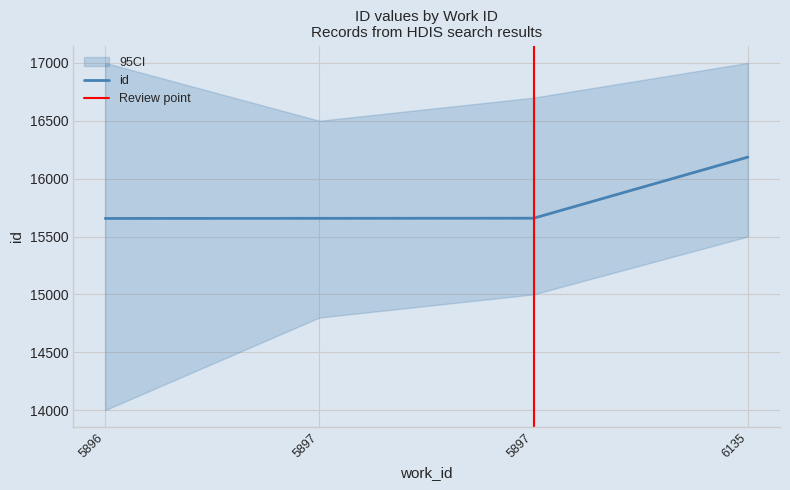

Where does the data first go above 15658?

6135